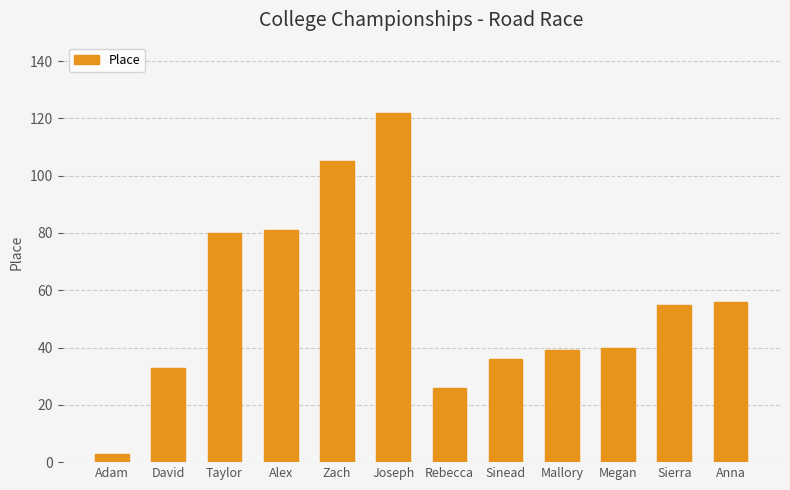

Reading left to right, transcribe all the data shown in this chart.

3	33	80	81	105	122	26	36	39	40	55	56